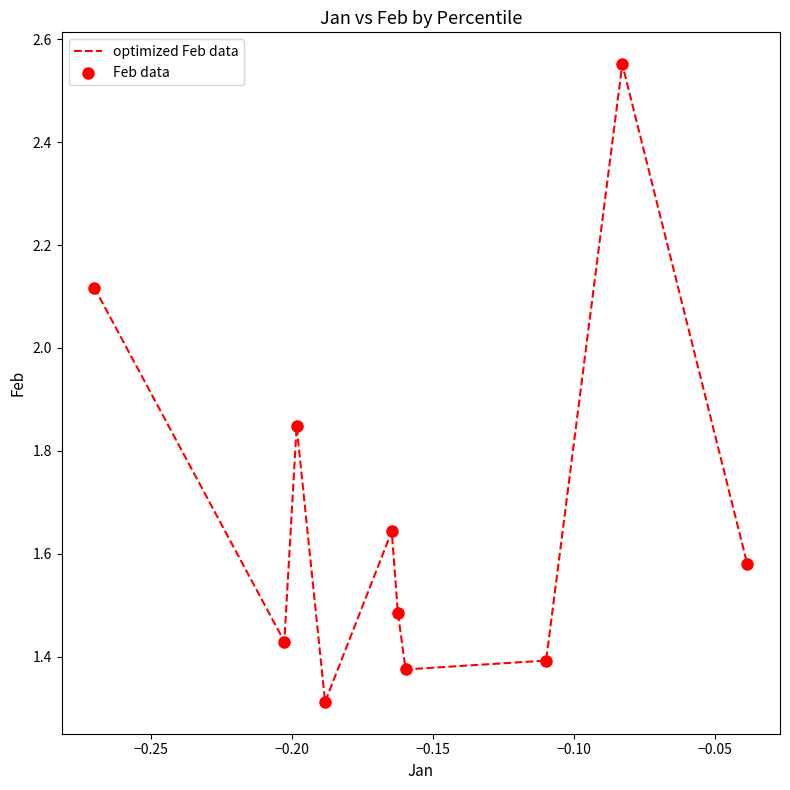

What is the minimum value shown in the chart?

1.3